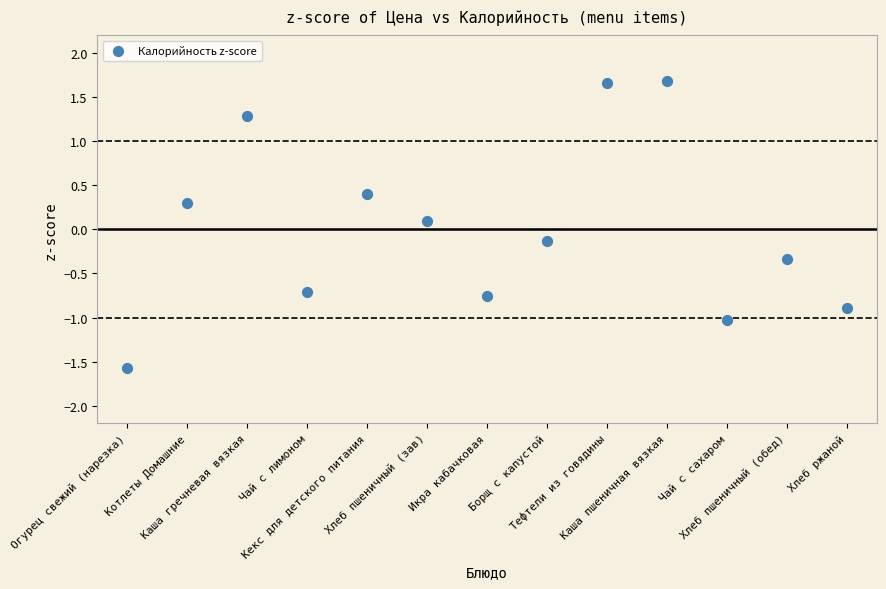

What is the range of Y values (max minus min)?

3.3